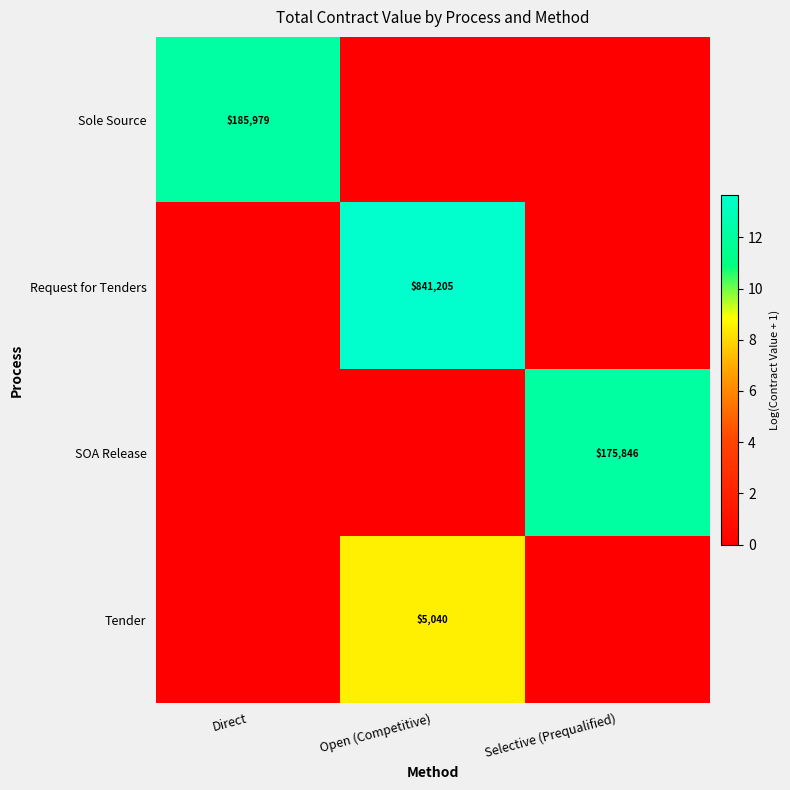

Is it true that Request for Tenders equals 5.8 at Open (Competitive)?

False